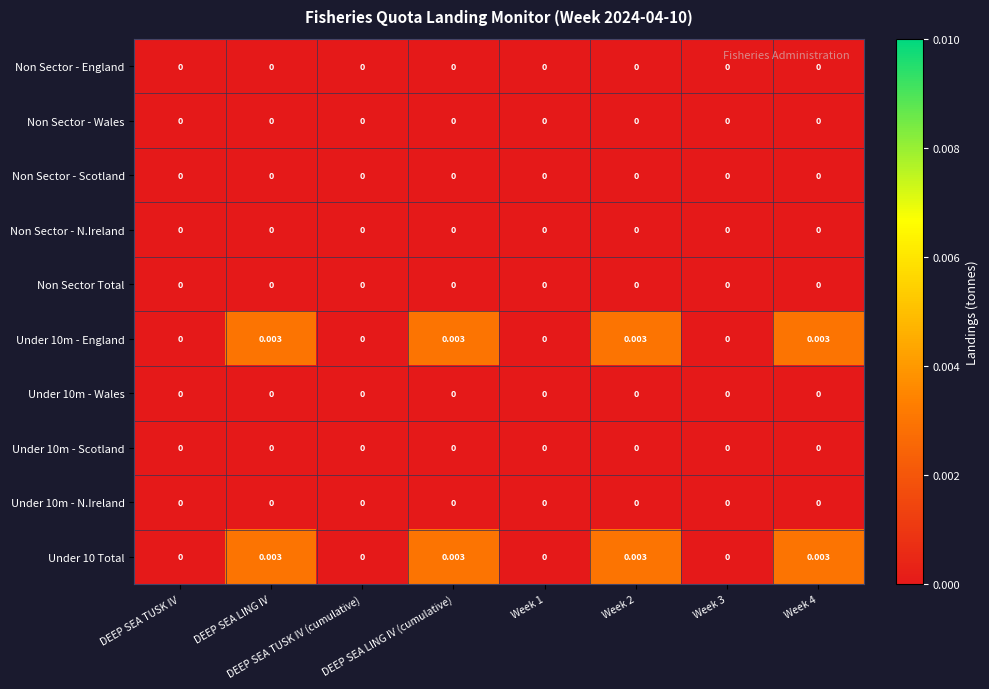

At which category is the sum across all series the highest?

DEEP SEA LING IV